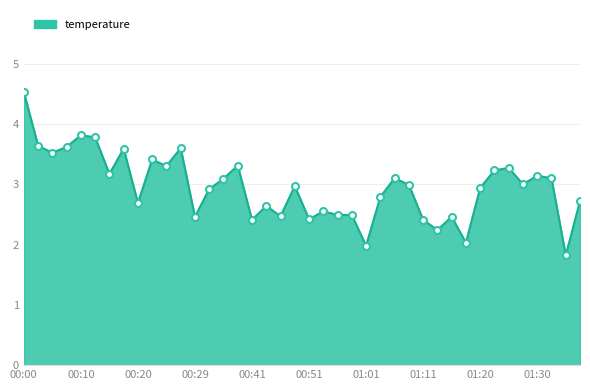

What is the sum of all values?

118.1